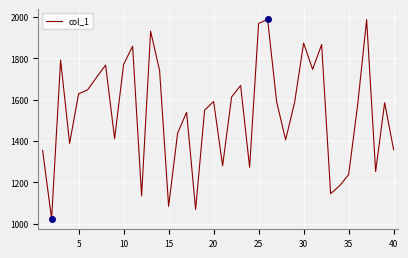

What is the maximum value shown in the chart?

1987